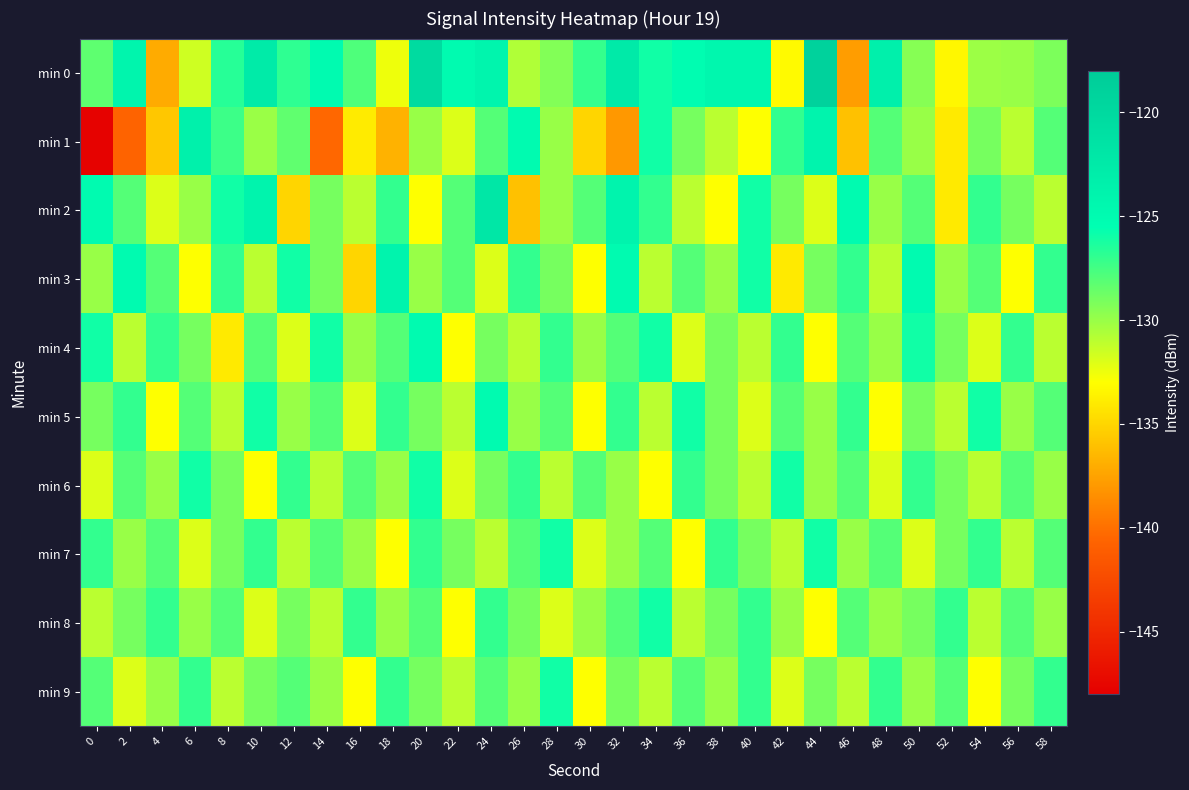

At which category does the chart reach its peak across all series?

44